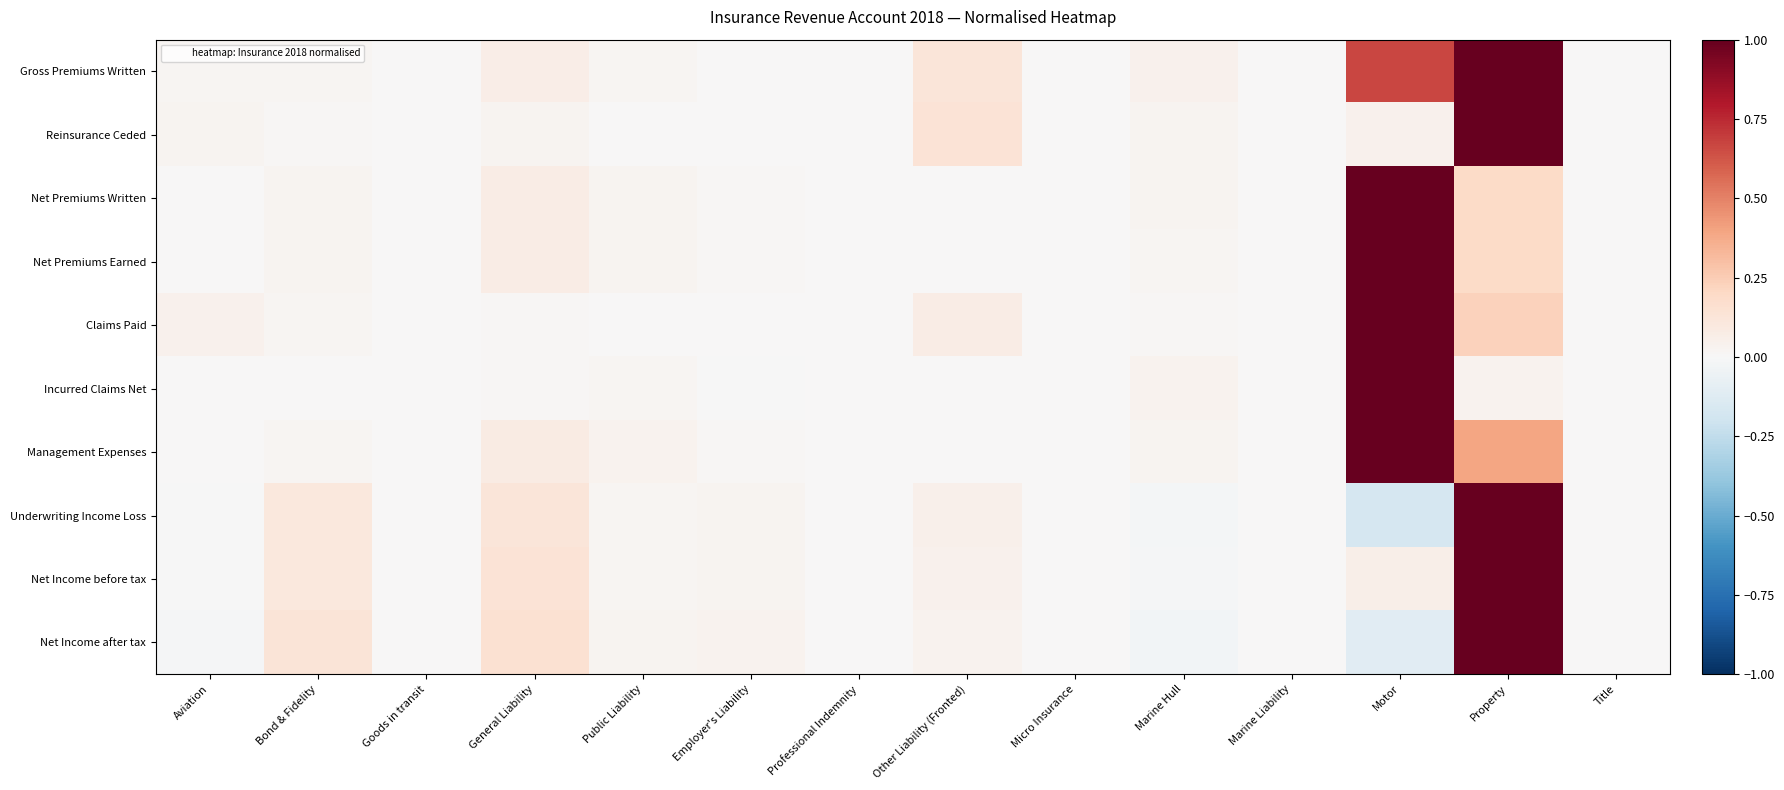

Rank the series at General Liability from lowest to highest value.

Incurred Claims Net, Claims Paid, Reinsurance Ceded, Gross Premiums Written, Net Premiums Written, Net Premiums Earned, Management Expenses, Underwriting Income Loss, Net Income before tax, Net Income after tax